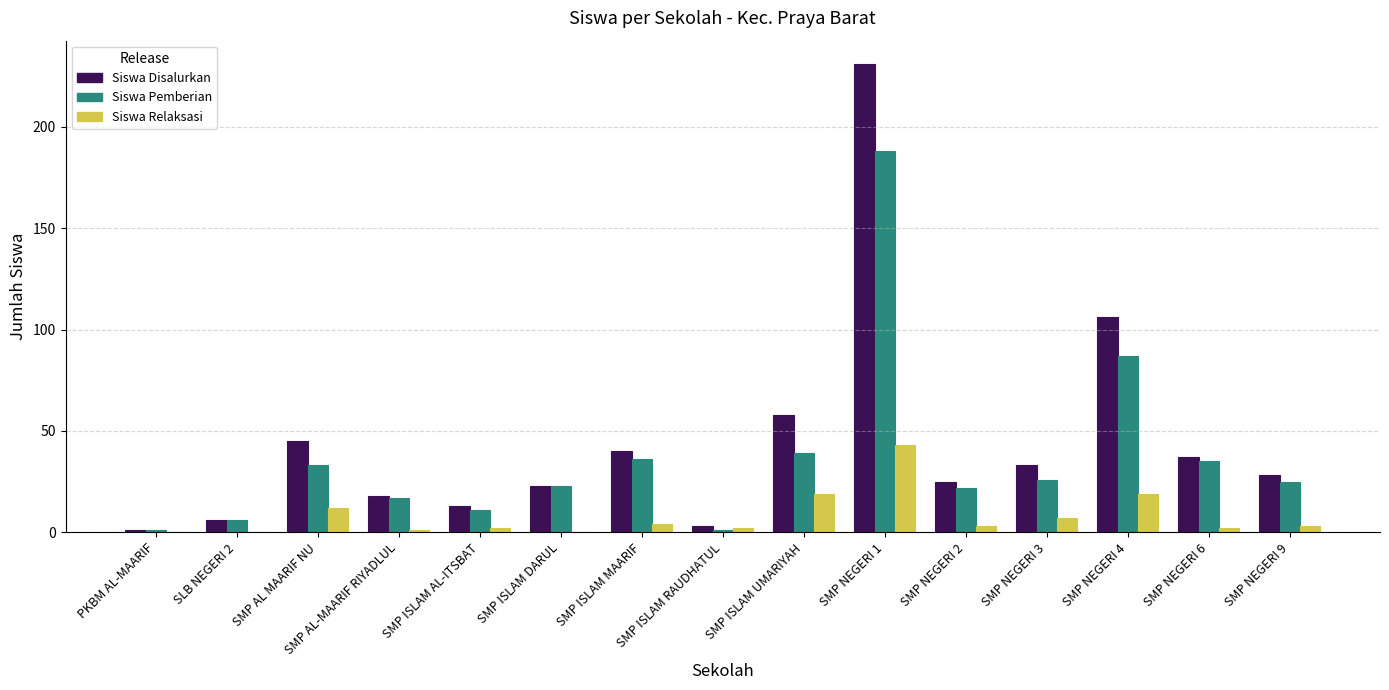

The value of Siswa Disalurkan at SMP NEGERI 2 is 15. True or false?

False